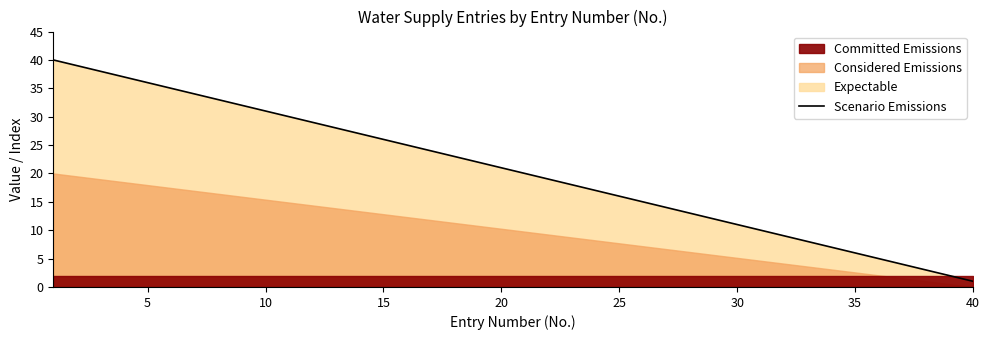

At which label does Scenario Emissions reach its minimum?

40